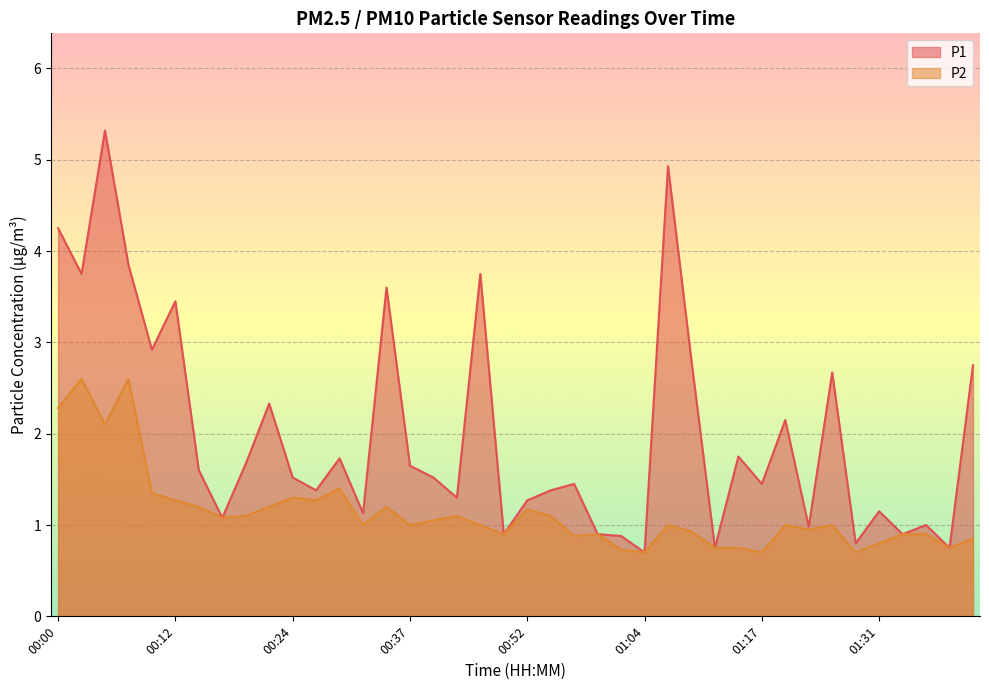

In P2, how many points are higher than both neighbors (excluding endpoints)?

11